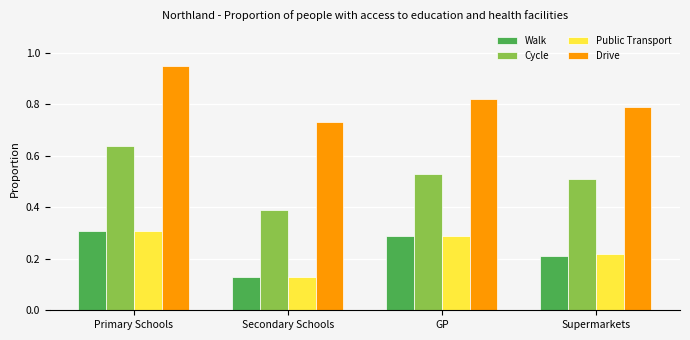

List the labels in order of Public Transport value, smallest first.

Secondary Schools, Supermarkets, GP, Primary Schools